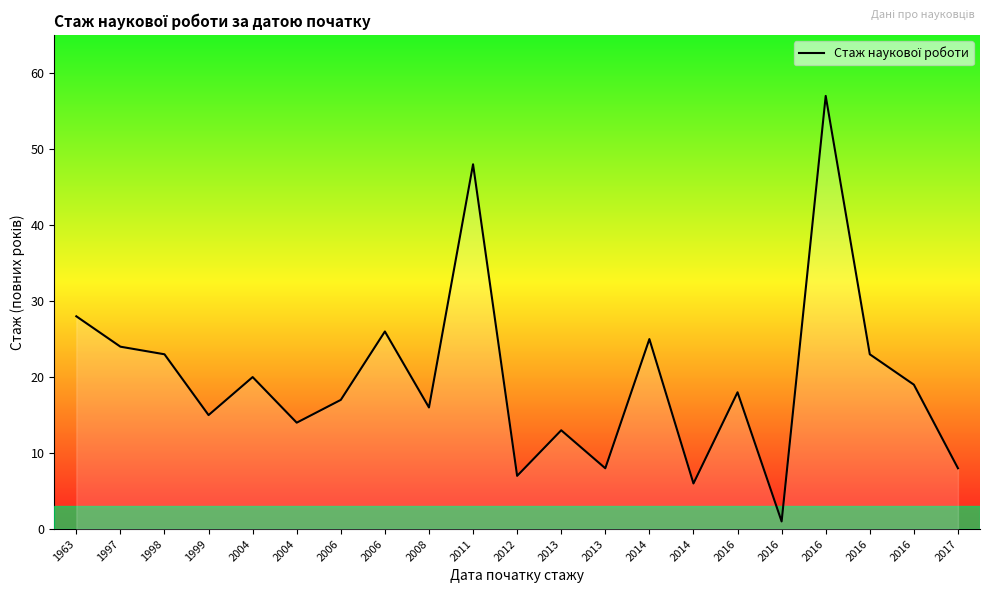

List the labels in order of value, smallest first.

2016, 2014, 2012, 2013, 2017, 2013, 2004, 1999, 2008, 2006, 2016, 2016, 2004, 1998, 2016, 1997, 2014, 2006, 1963, 2011, 2016